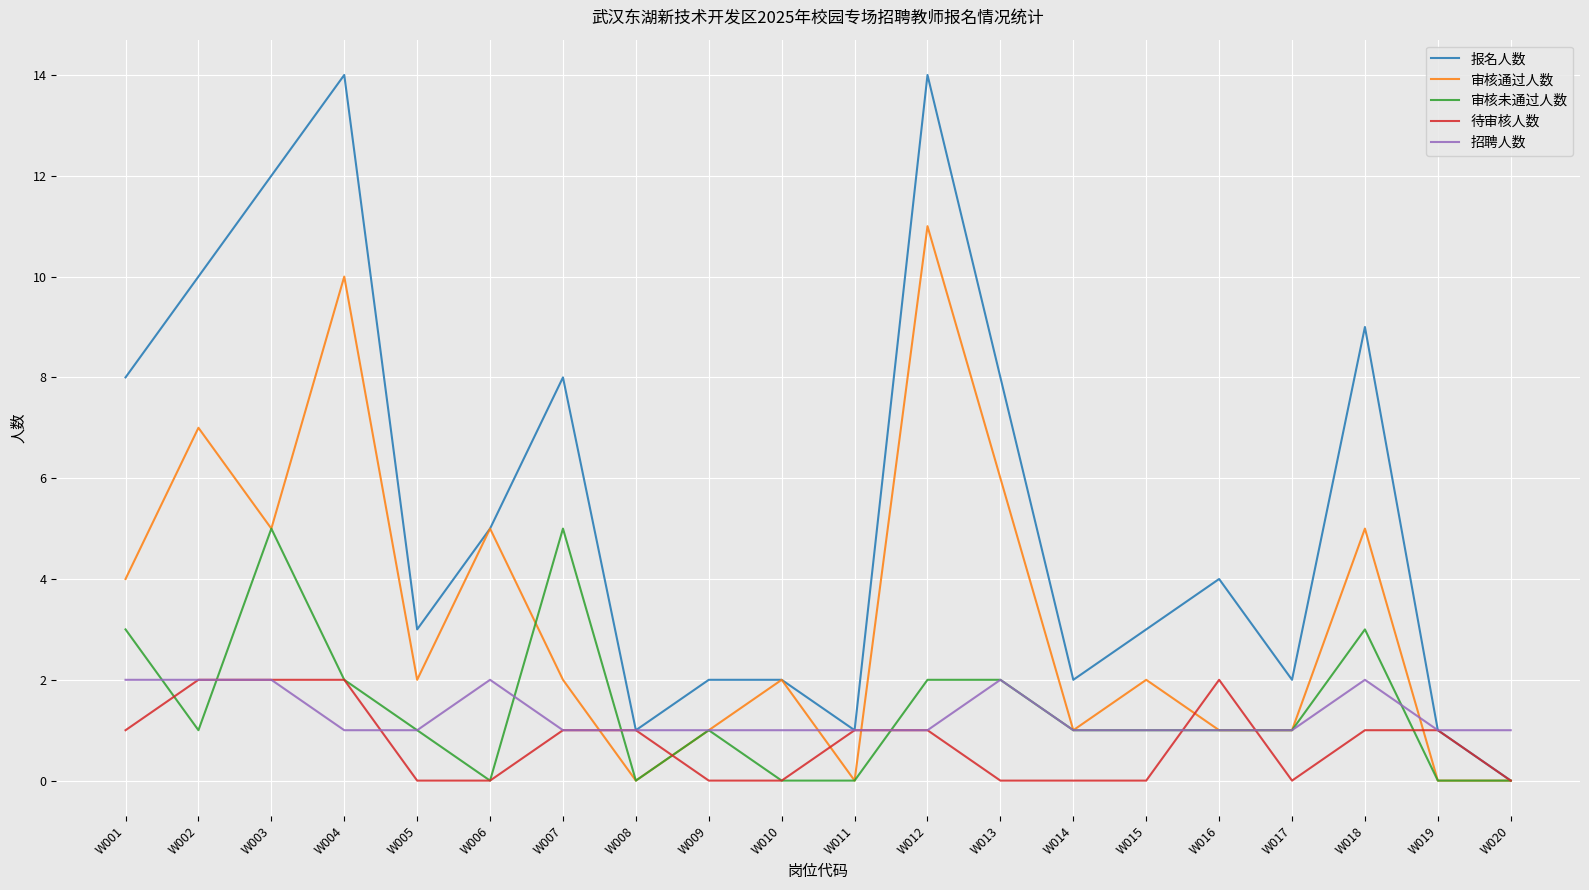

Which series changed the most between W004 and W014?

报名人数